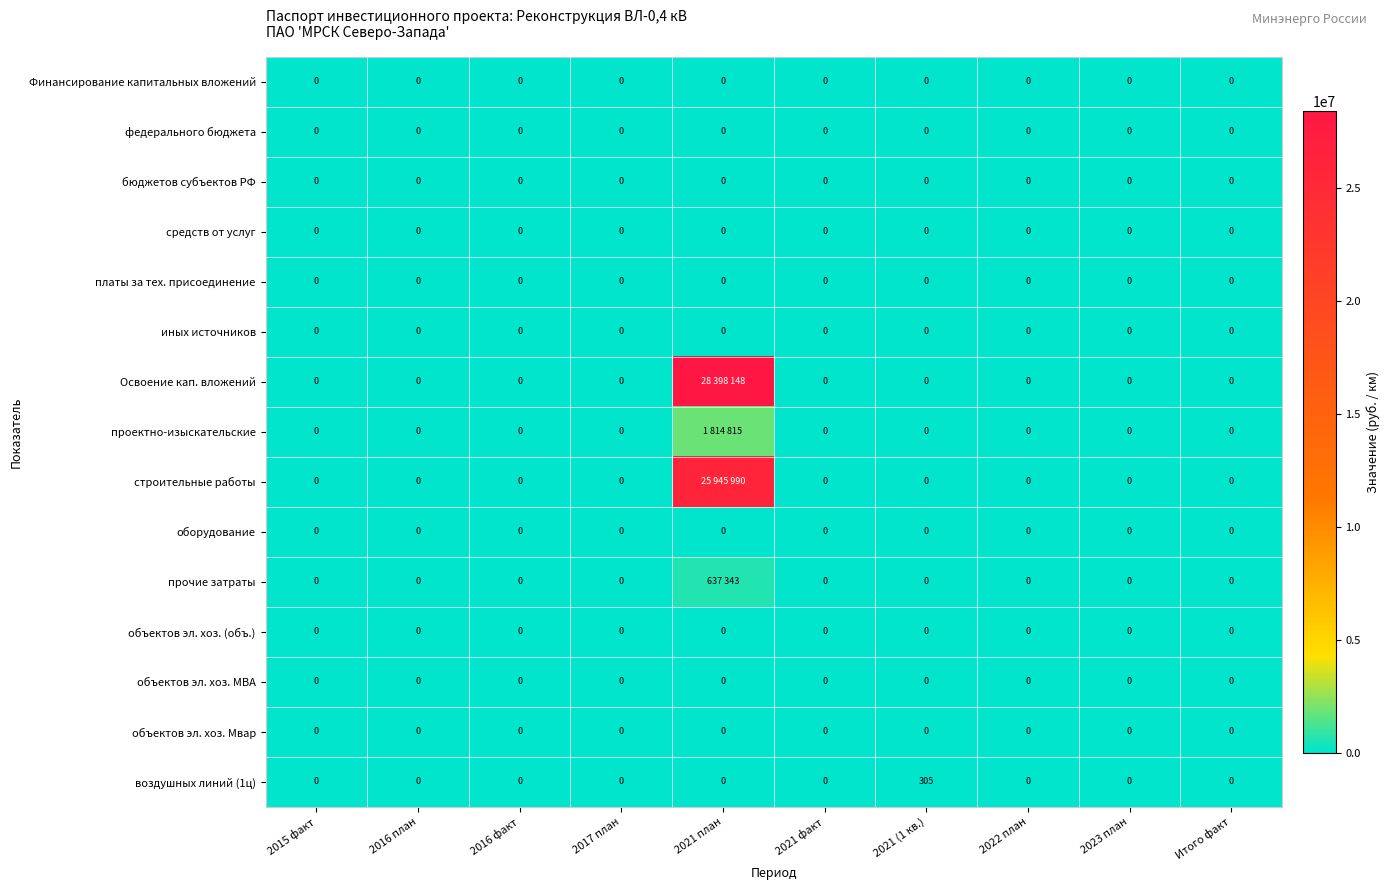

True or false: бюджетов субъектов РФ has a value of 0 at Итого факт.

True